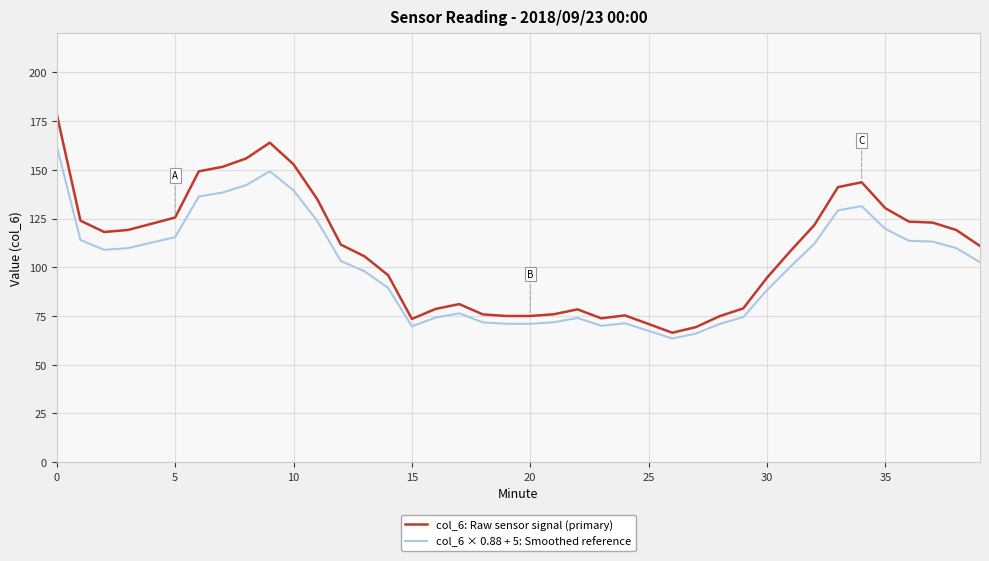

In col_6 × 0.88 + 5: Smoothed reference, how many points are higher than both neighbors (excluding endpoints)?

5